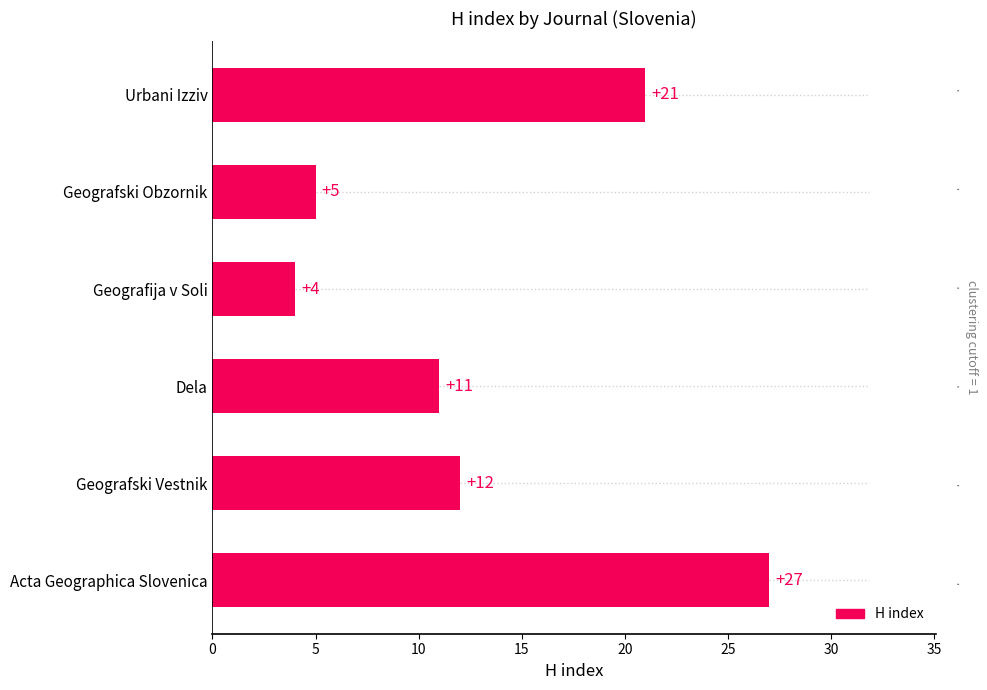

What is the average value?

13